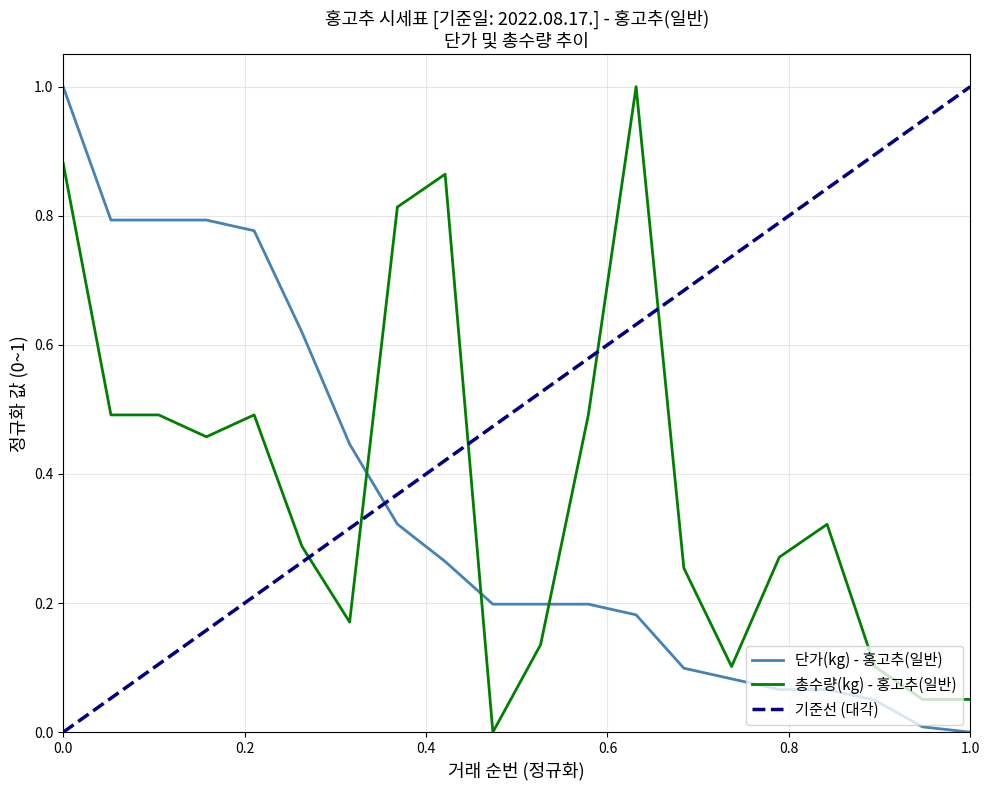

How many positive values does the 단가(kg) - 홍고추(일반) series have?

19